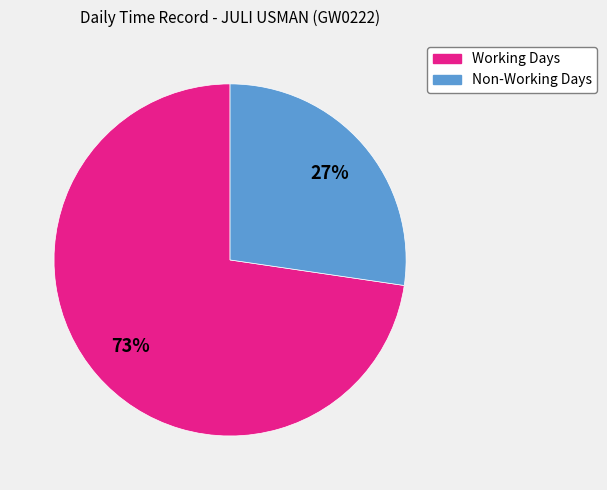

Does Working Days account for over 50% of the chart?

Yes